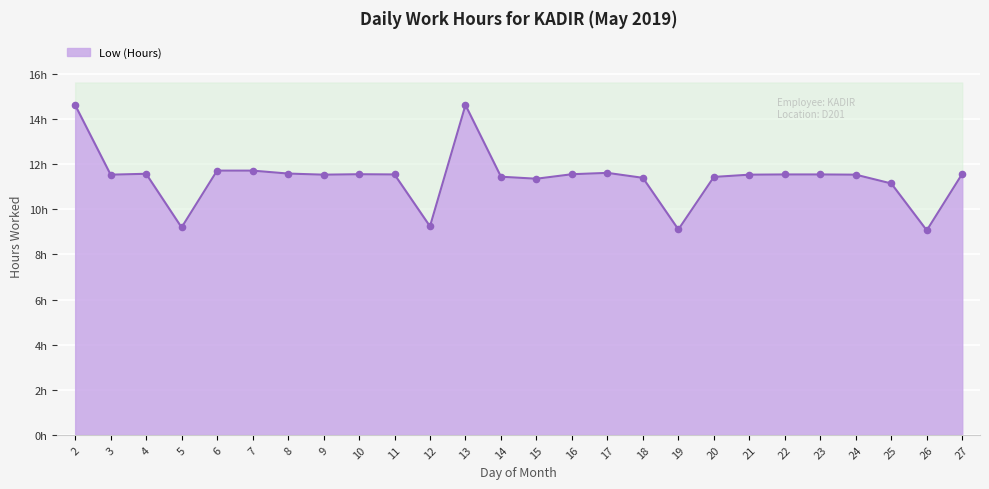

What is the change in value from 20 to 21?

+0.1